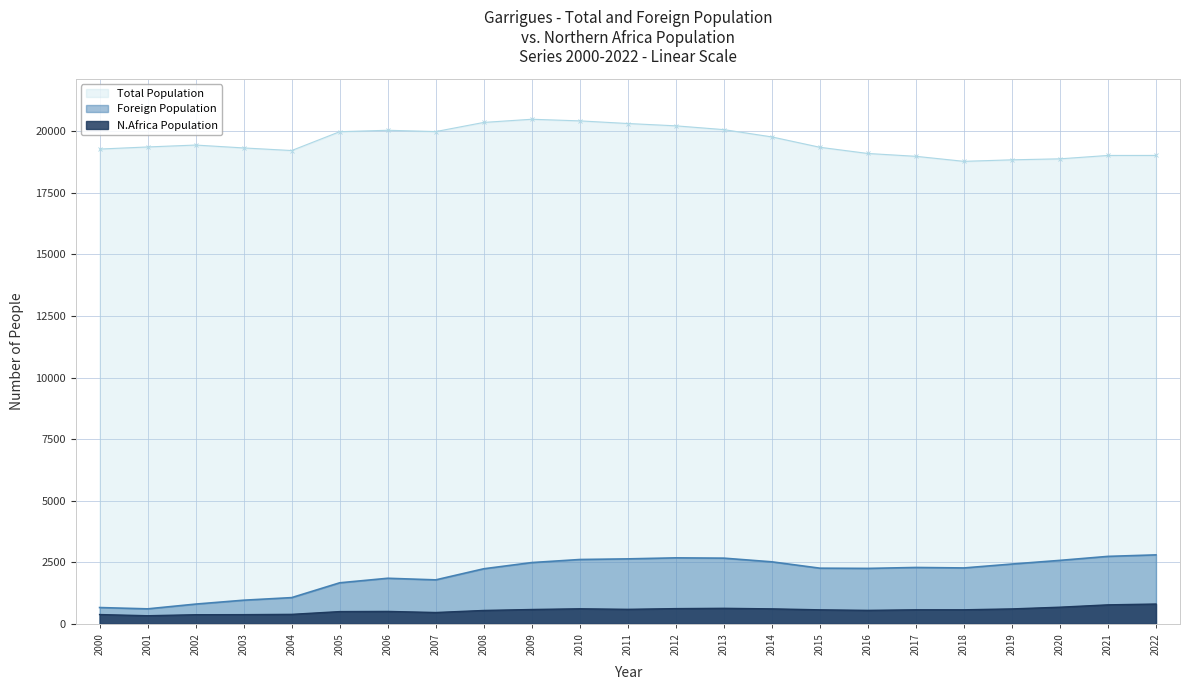

What is the difference between the maximum and minimum values in the N.Africa Population series?

475